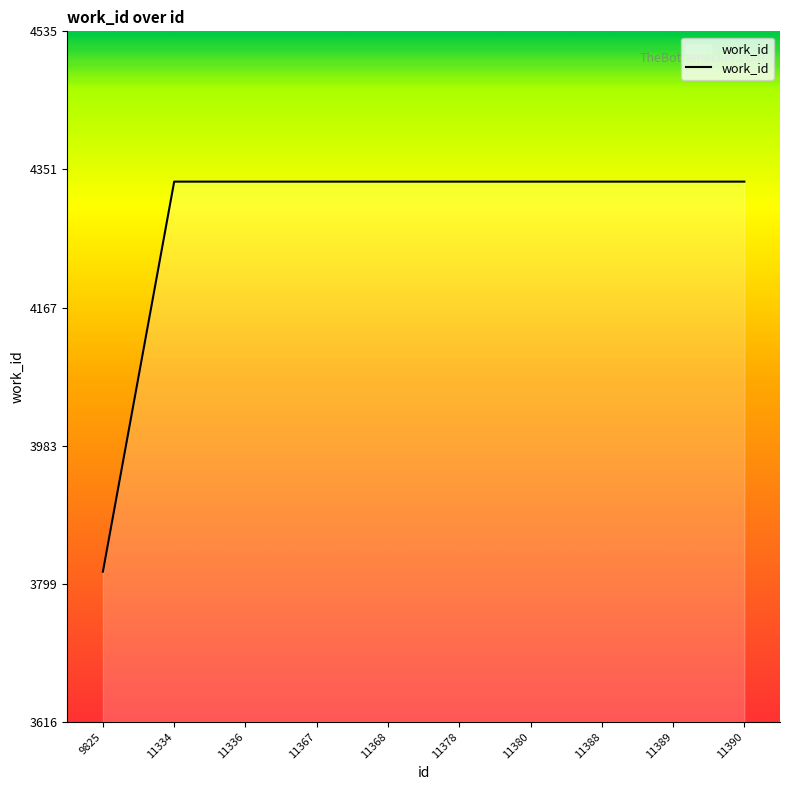

Does the chart have visible grid lines?

No